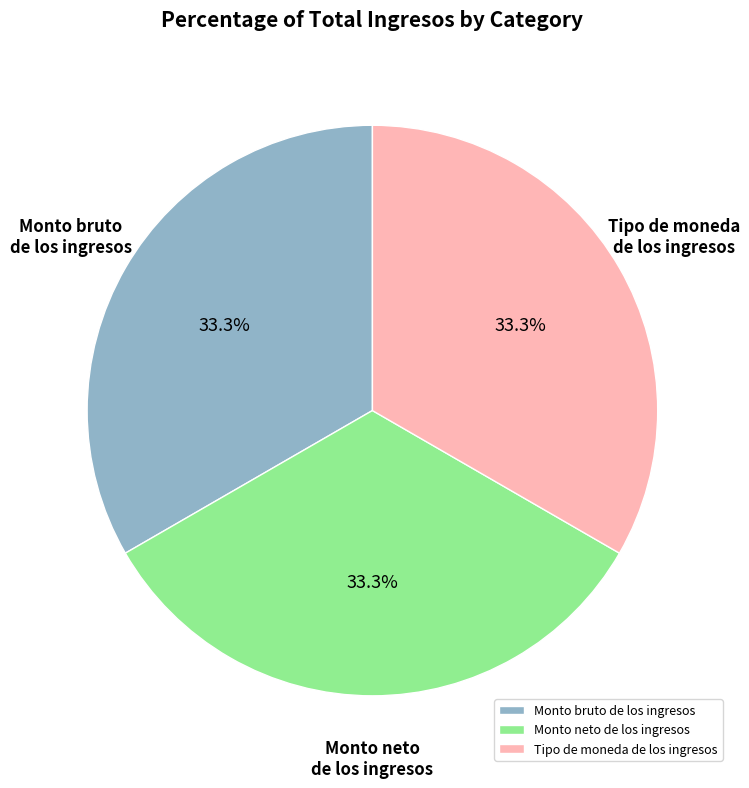

Approximately how many times larger is the value at Tipo de moneda de los ingresos compared to Monto bruto de los ingresos?

1.0